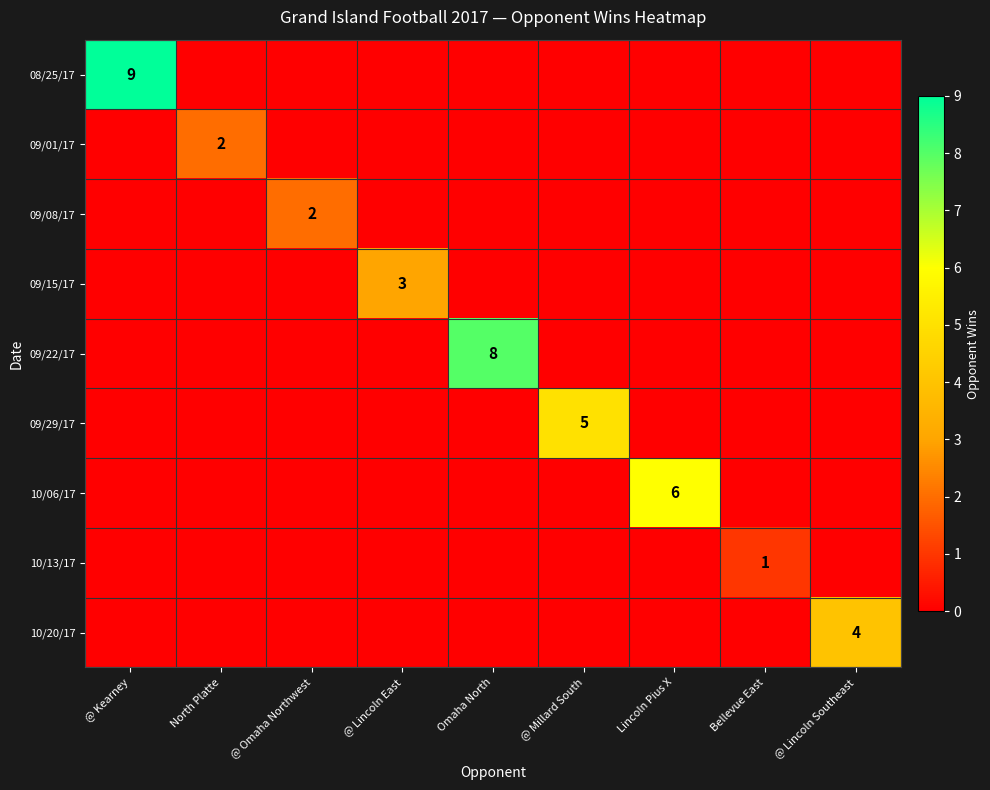

True or false: 08/25/17 has a value of 9 at @ Kearney.

True